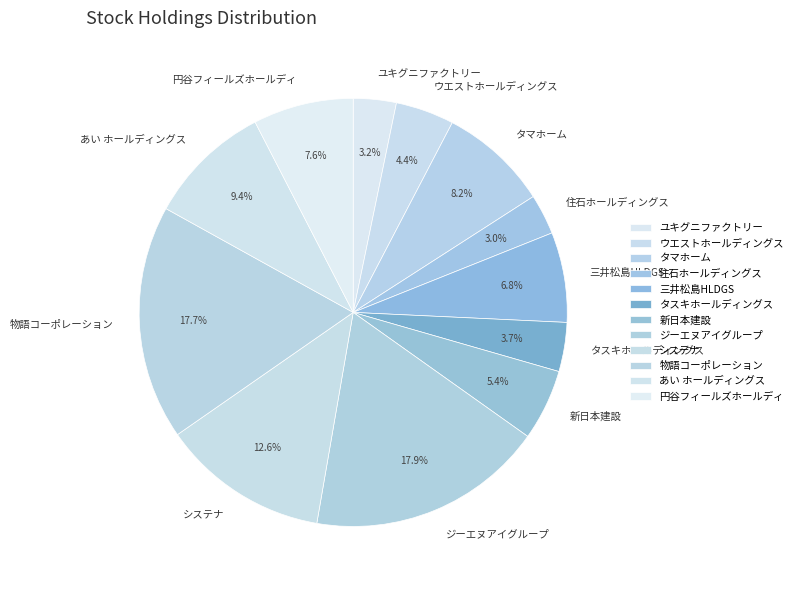

Do タスキホールディングス and 物語コーポレーション together represent more than half of the pie?

No